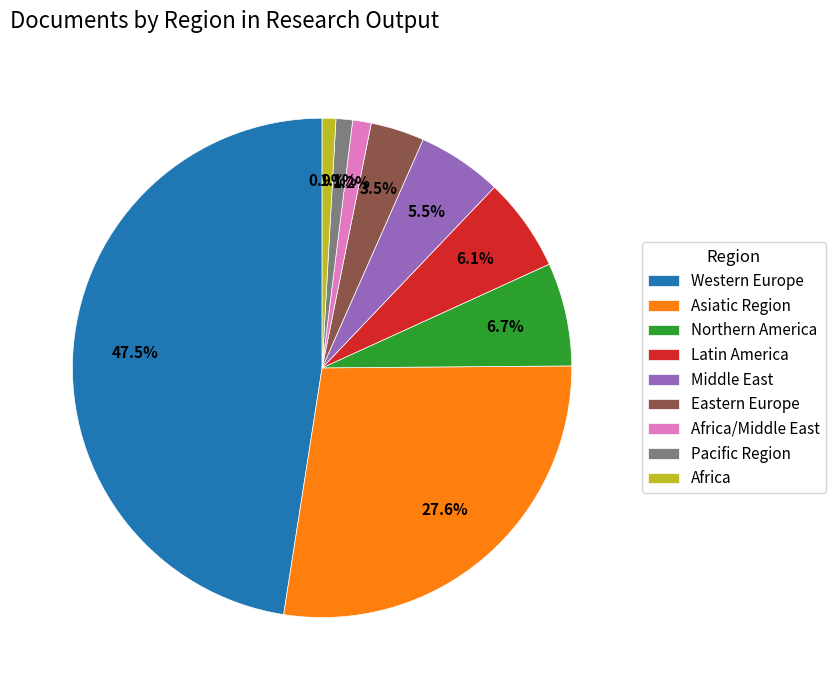

To the nearest percent, what is the difference between the Africa and Eastern Europe slice percentages?

3%